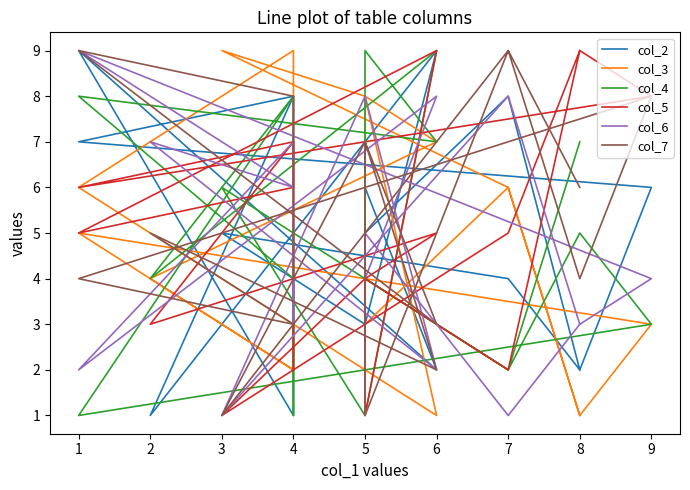

Does the chart display data point markers on the line(s)?

No